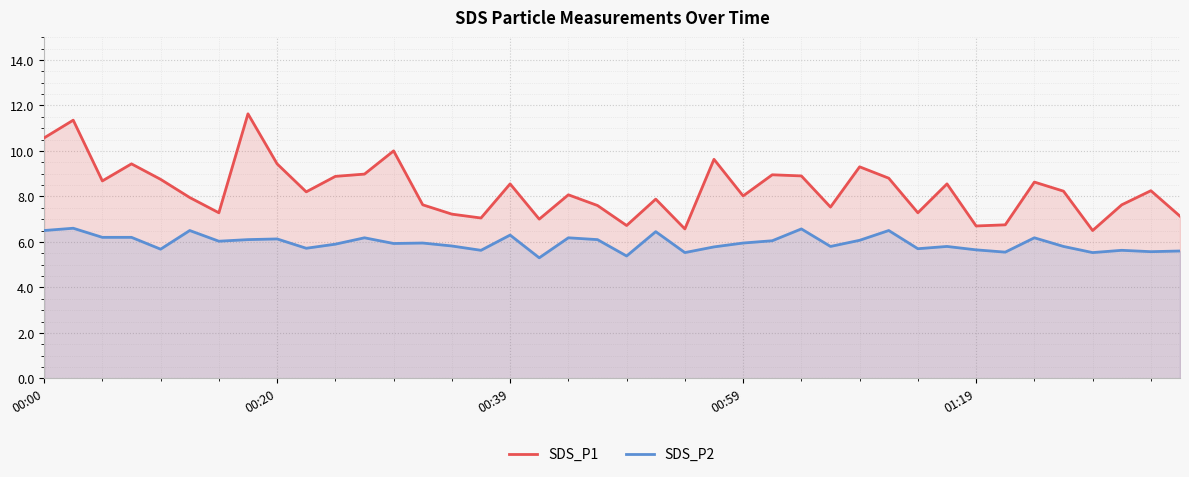

What is the value of the SDS_P2 point at the 2nd from the left?

6.6